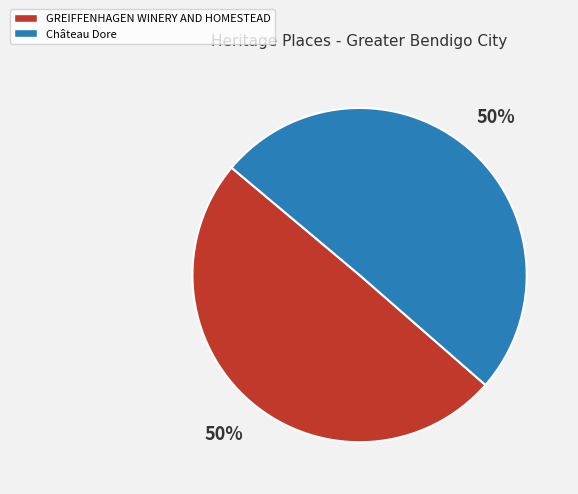

Count the number of slices in the pie.

2